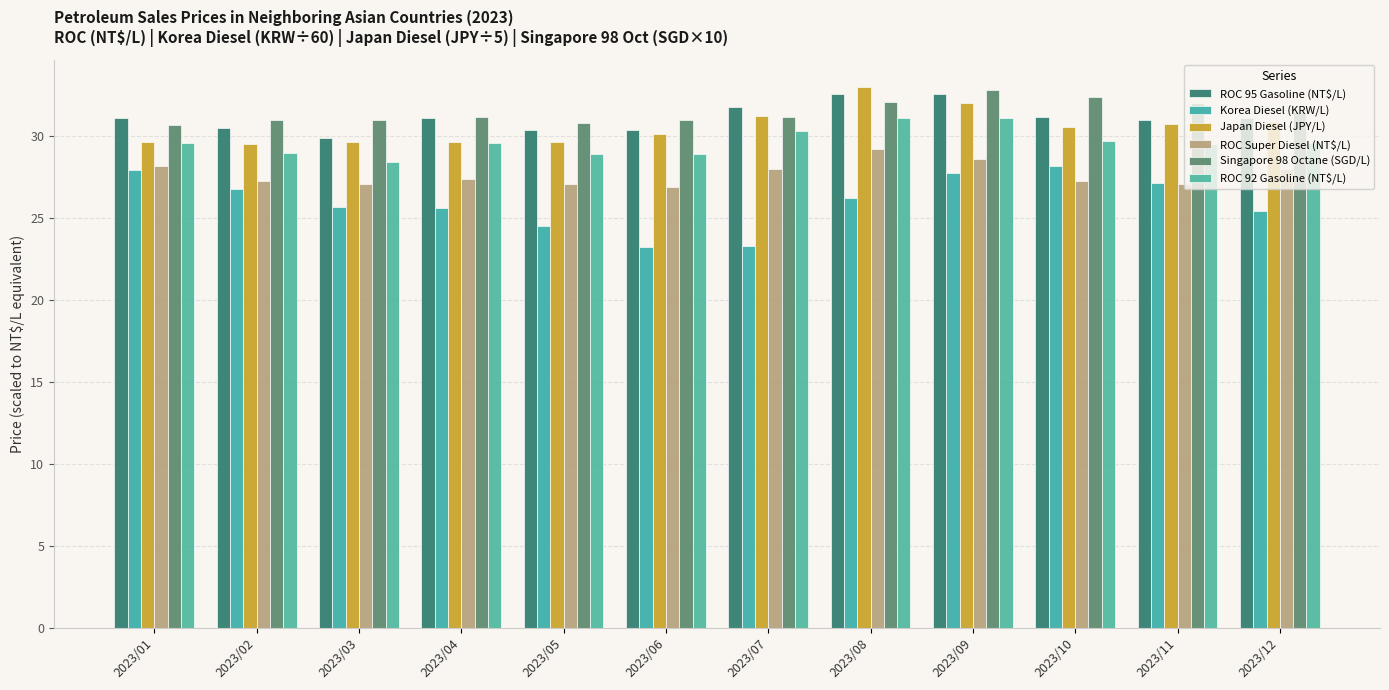

The value of ROC Super Diesel (NT$/L) at 2023/12 is 28.0. True or false?

True